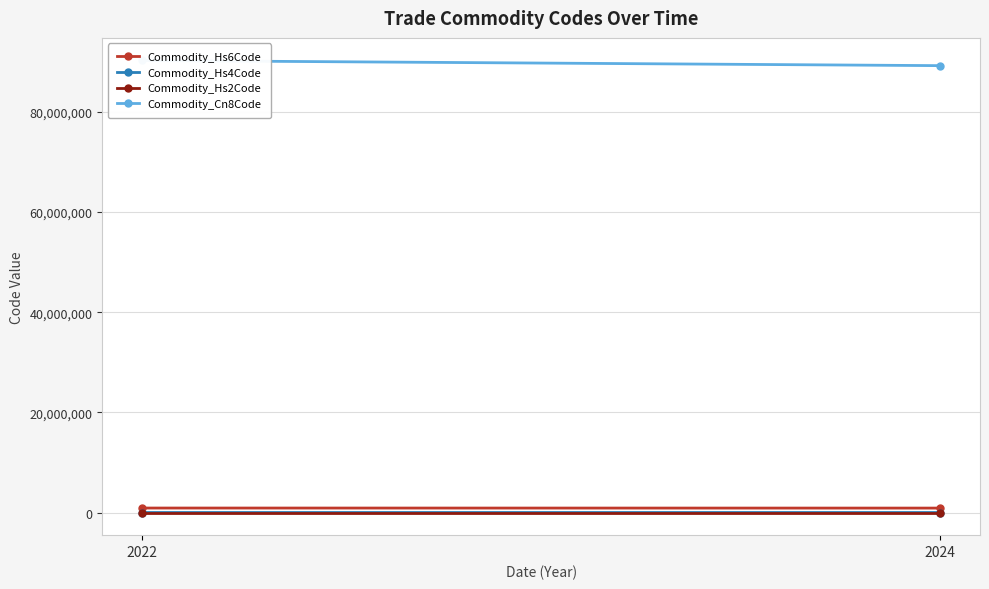

Is this an area chart (filled region under the line)?

No